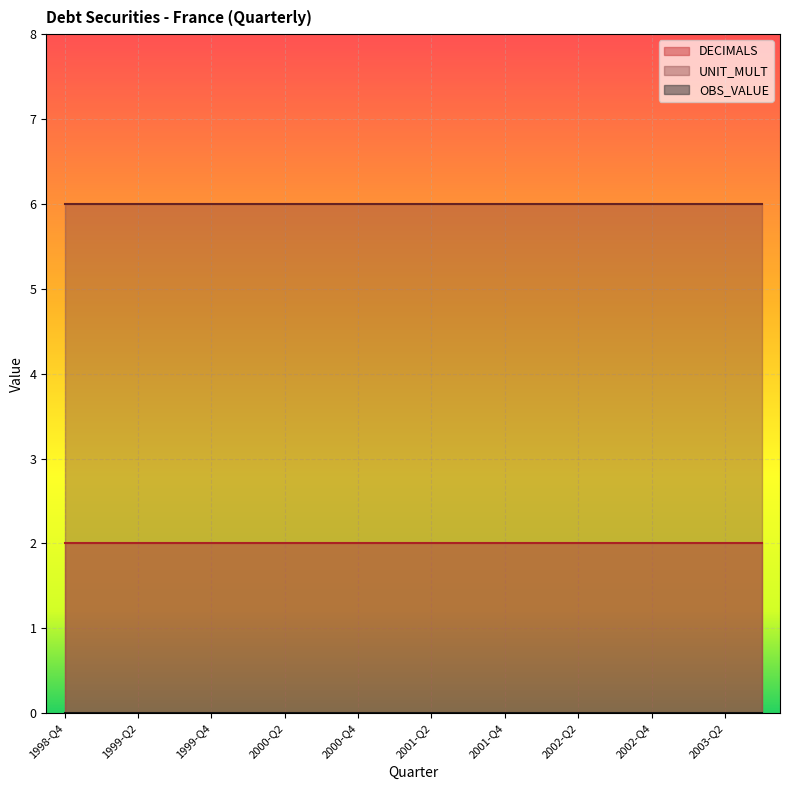

What is the label of the 5th point from the right?

2002-Q3